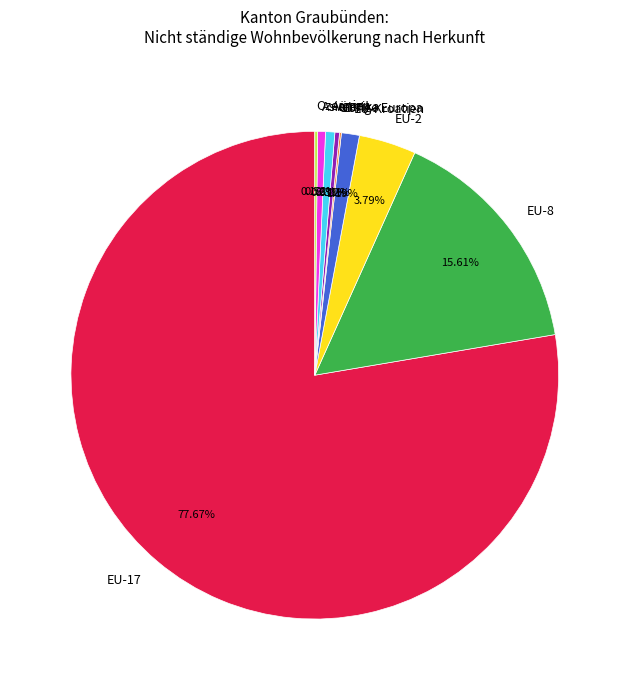

To the nearest percent, what is the difference between the Asien and EU-8 slice percentages?

15%